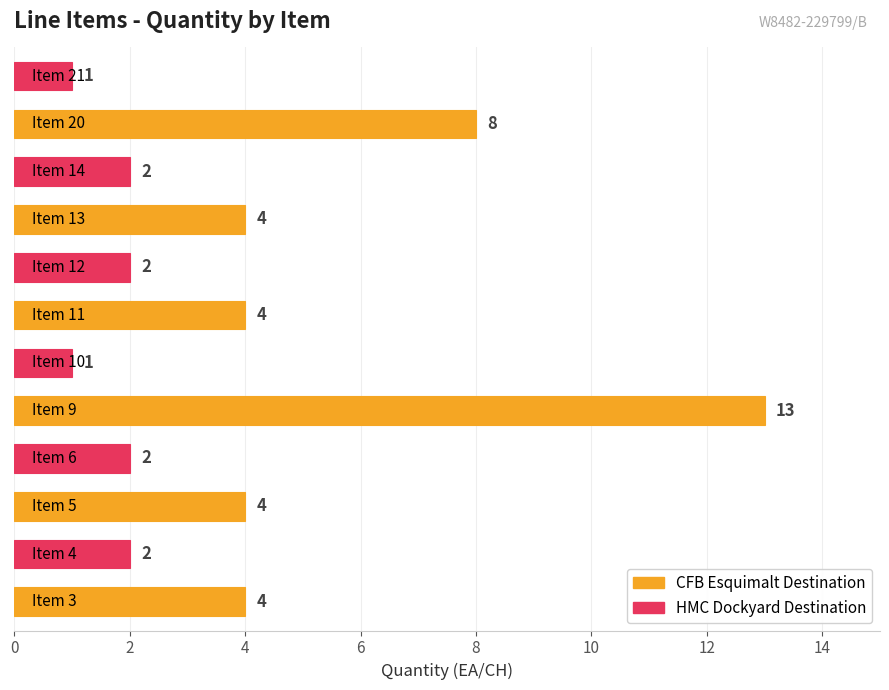

Does the chart contain any negative values?

No